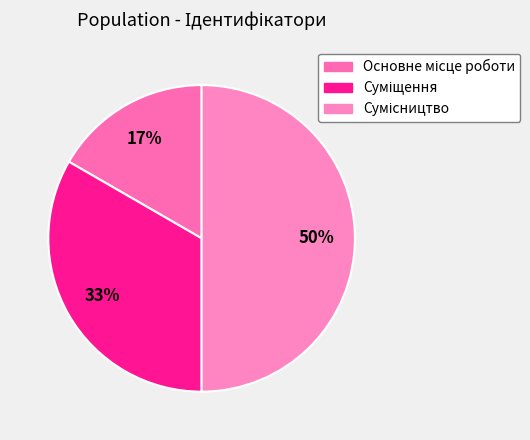

How many segments does this pie chart have?

3